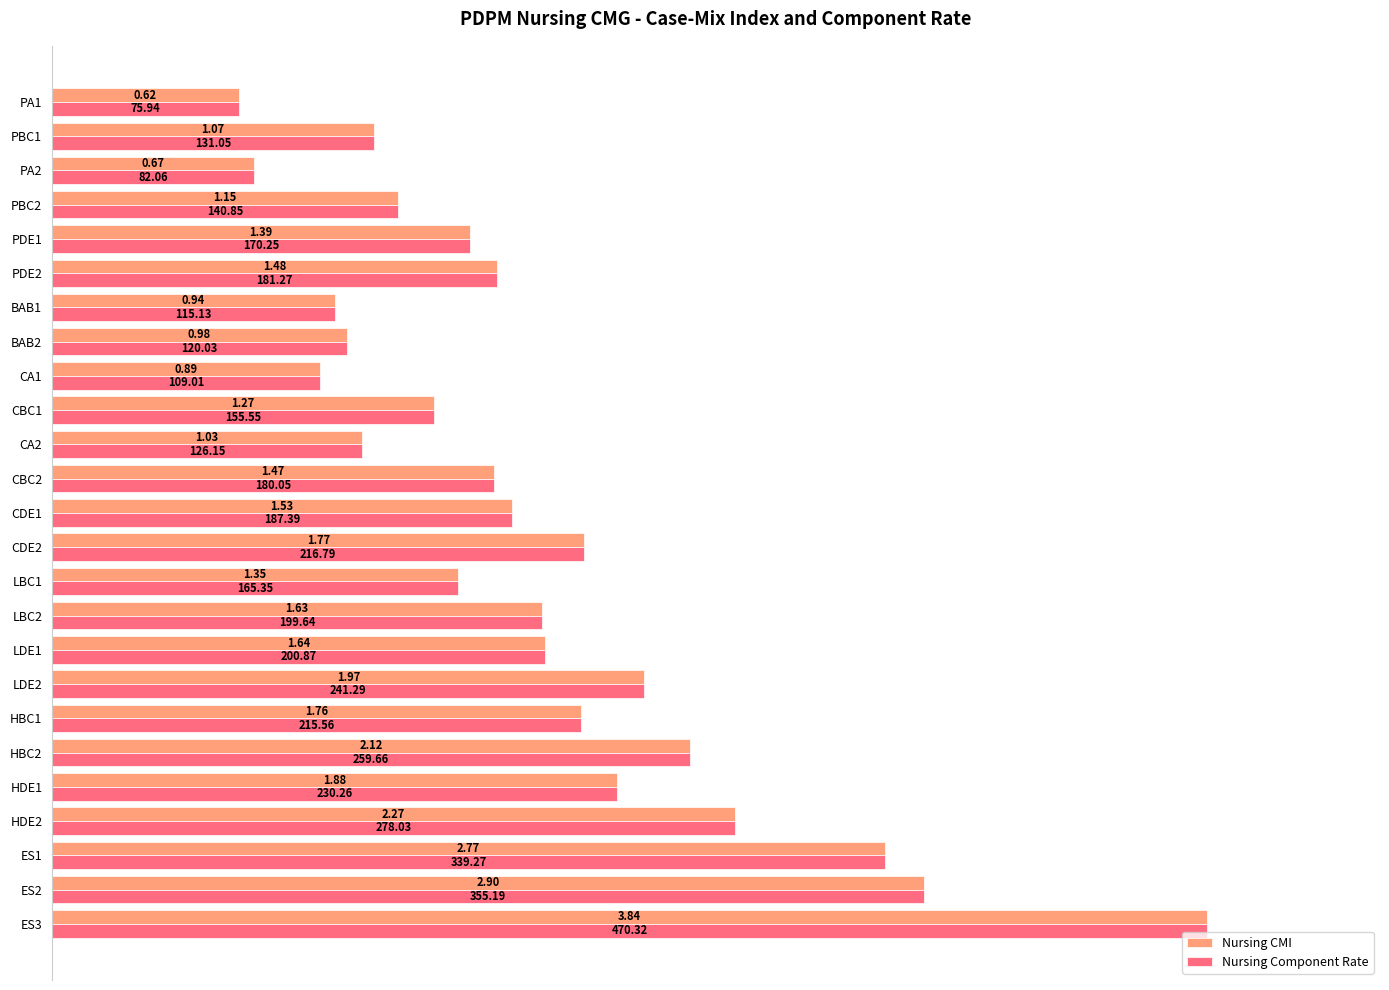

What are all the series names shown in the legend?

Nursing CMI, Nursing Component Rate